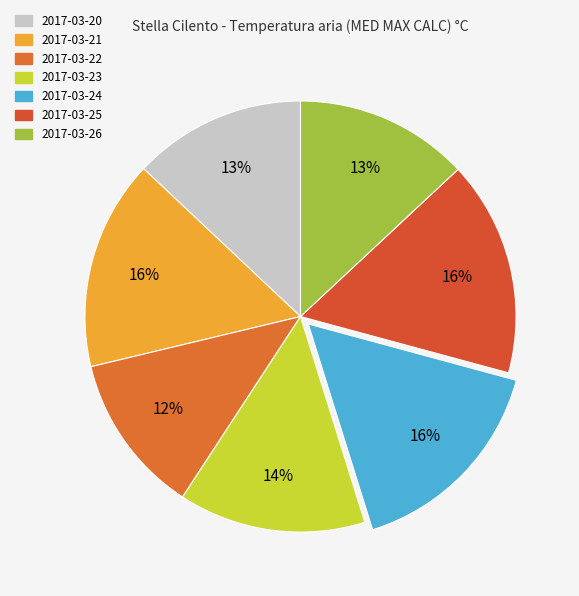

How many segments does this pie chart have?

7